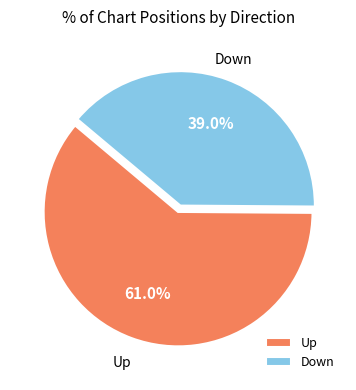

What is the smallest slice in the pie chart?

Down